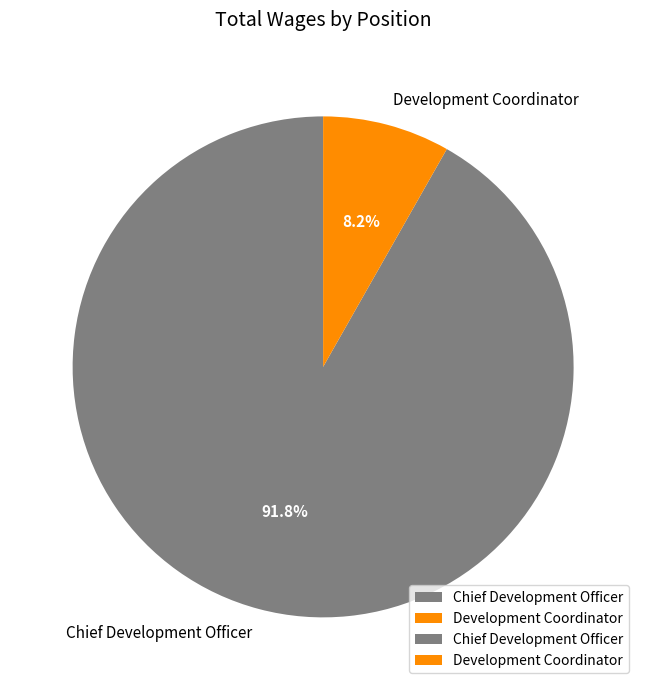

The Chief Development Officer slice represents 92% of the pie. True or false?

True